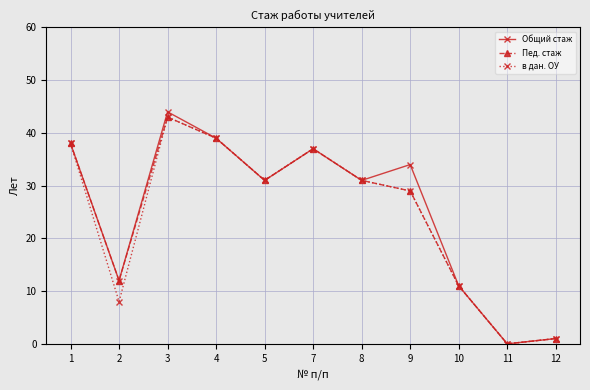

At which category is the sum across all series the highest?

3